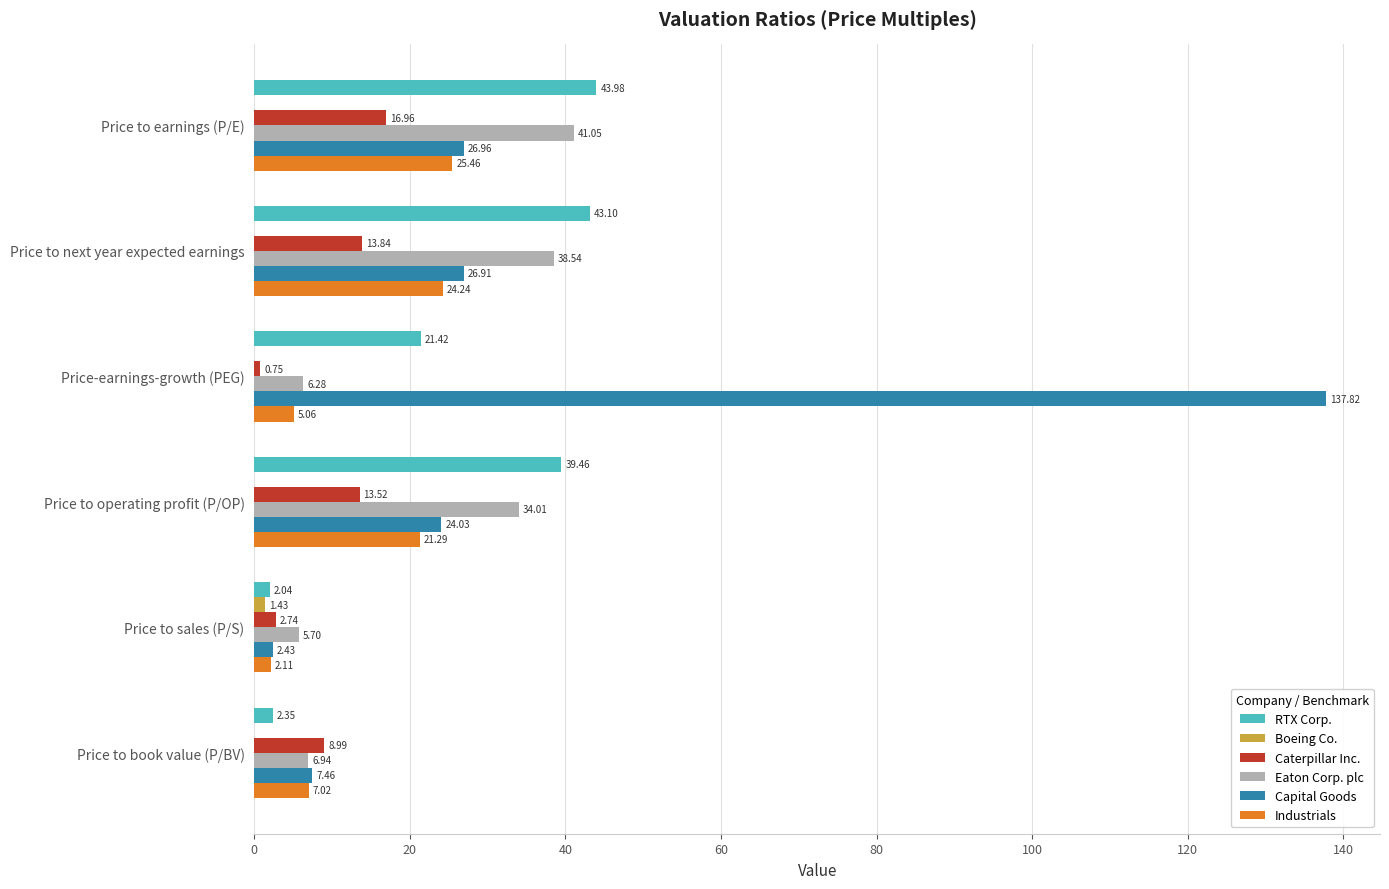

Which label corresponds to the largest value in the chart?

Price-earnings-growth (PEG)